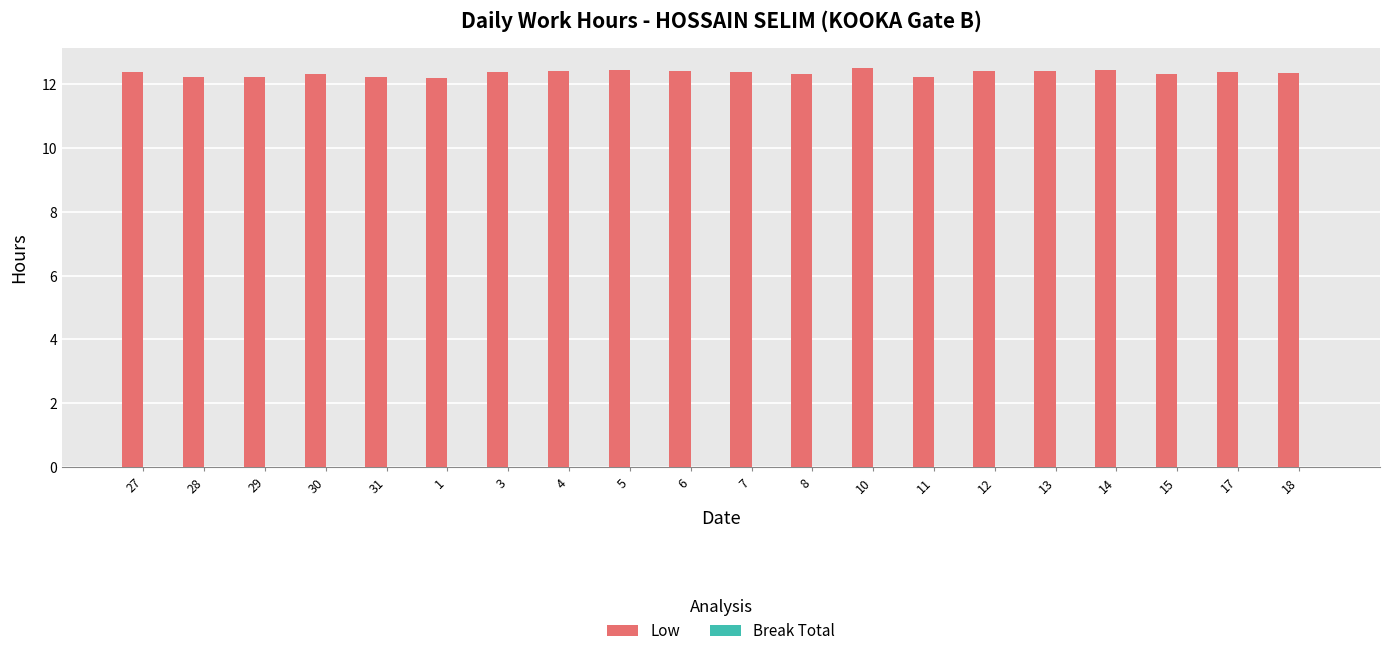

What is the greatest value displayed?

12.5